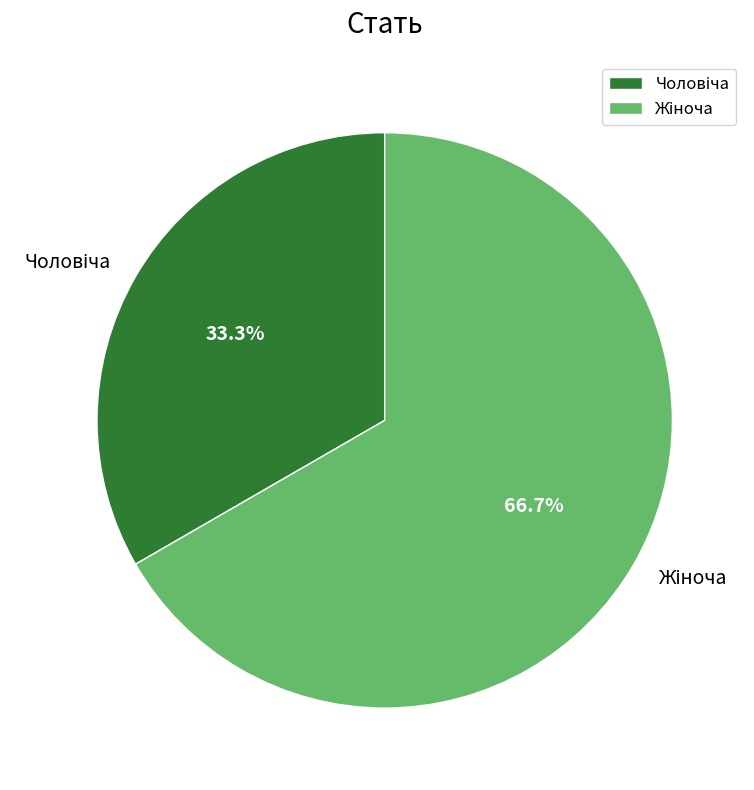

Does any single category account for the majority?

Yes